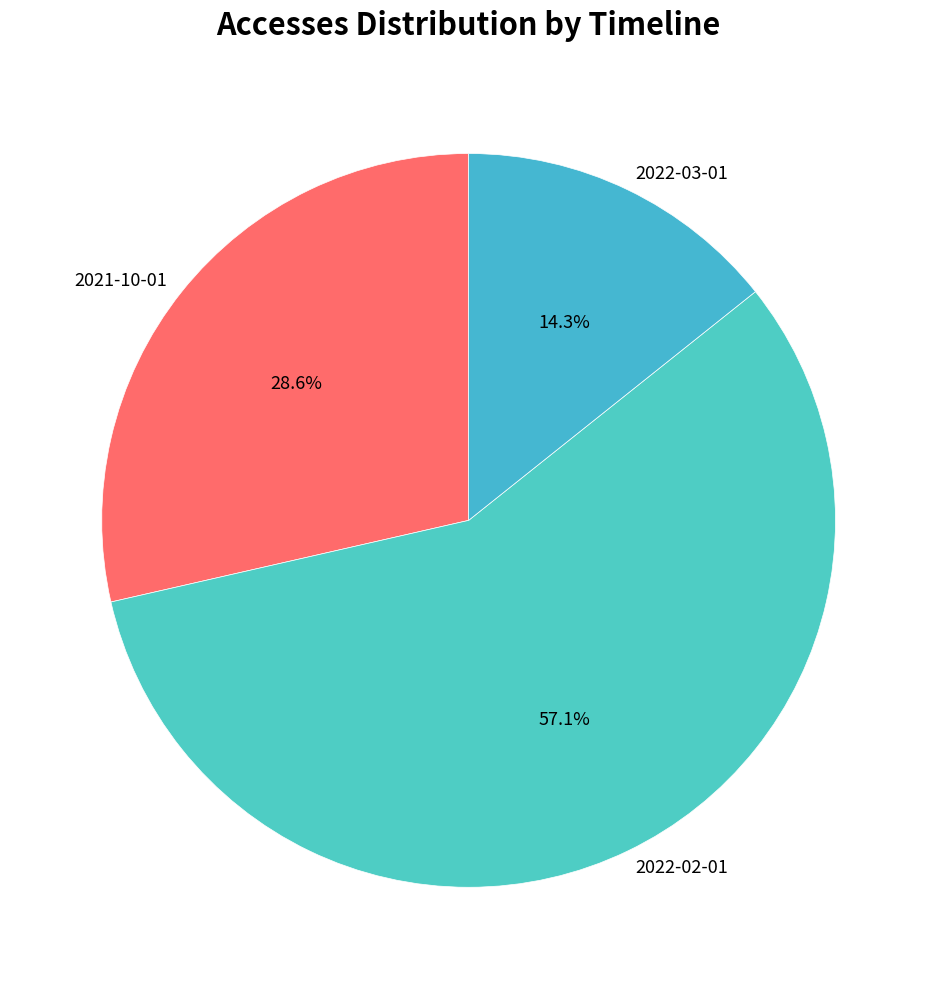

To the nearest percent, what is the combined percentage of 2022-03-01 and 2021-10-01?

43%